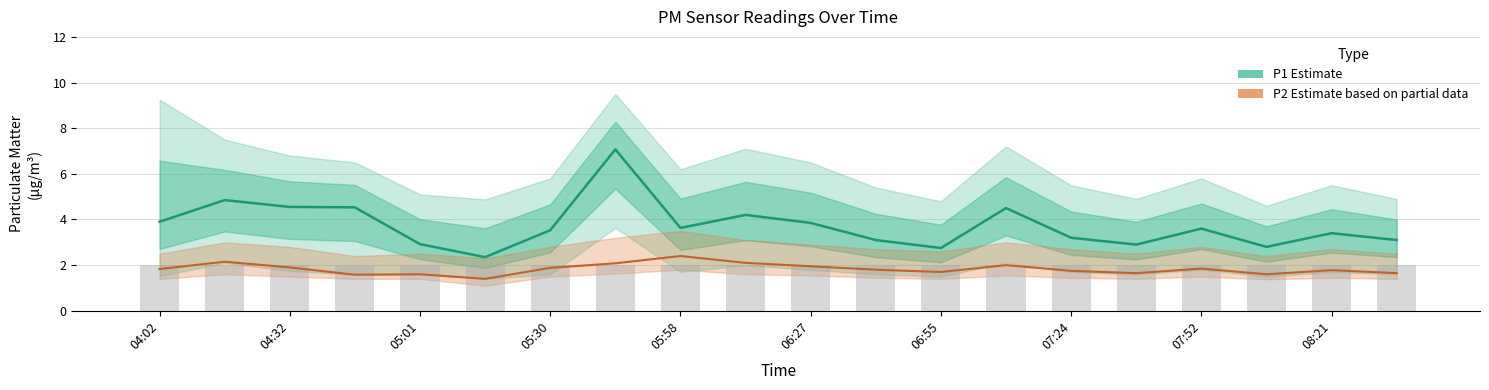

The P1 (Estimate) series shows 6.2 at 04:32. True or false?

False